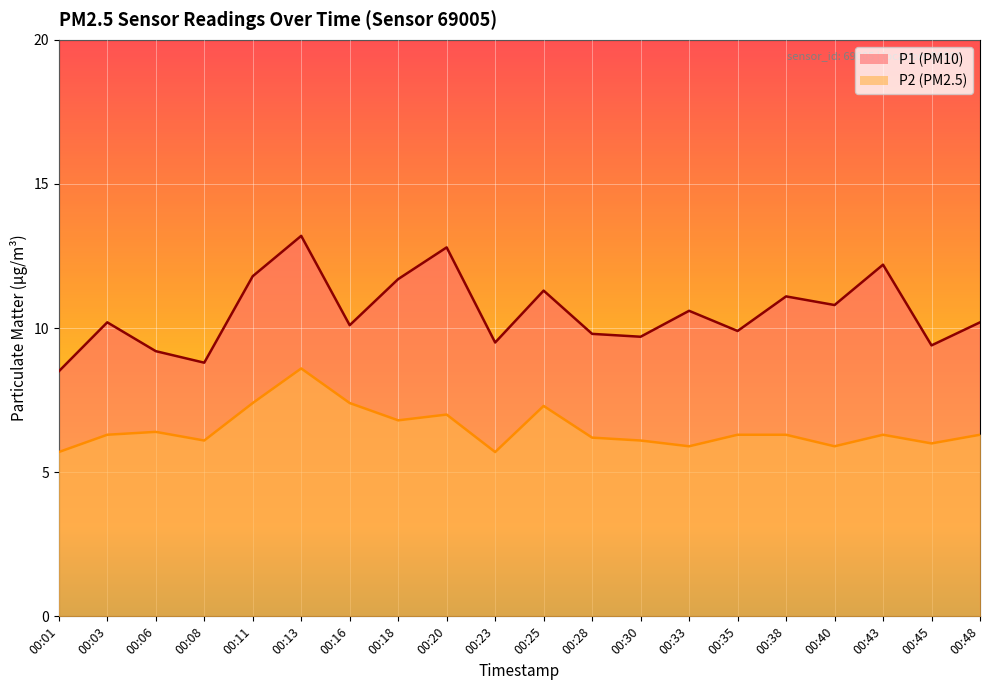

What is the sum of the P1 values at 00:13 and 00:18?

24.9